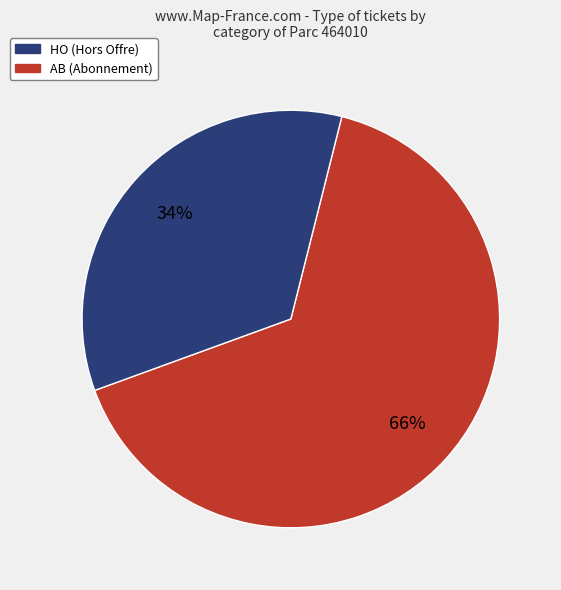

To the nearest percent, what portion does AB represent?

34%